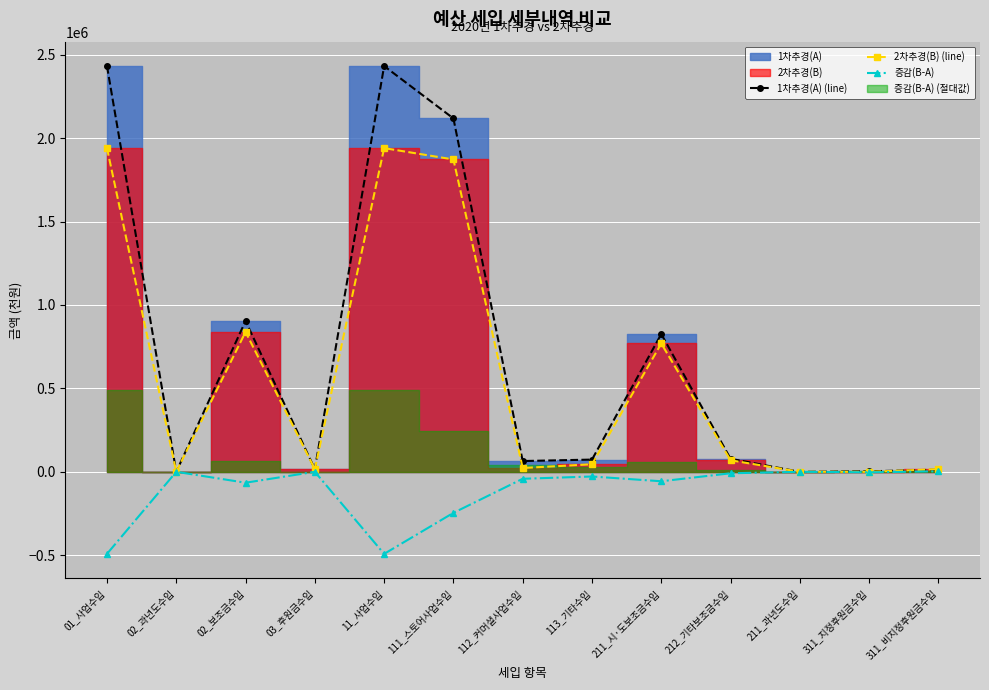

What is the label of the 4th point from the left?

03_후원금수입